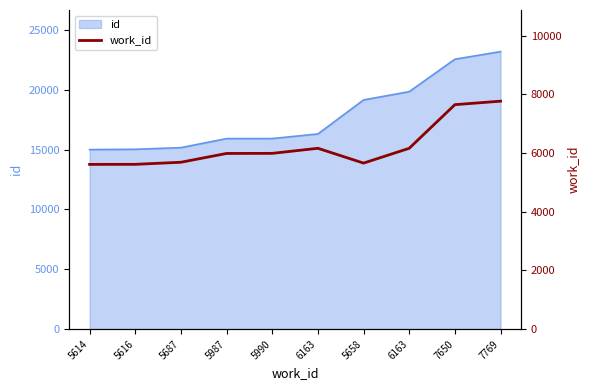

What value does the data have at 5616, to the nearest 100?

5600